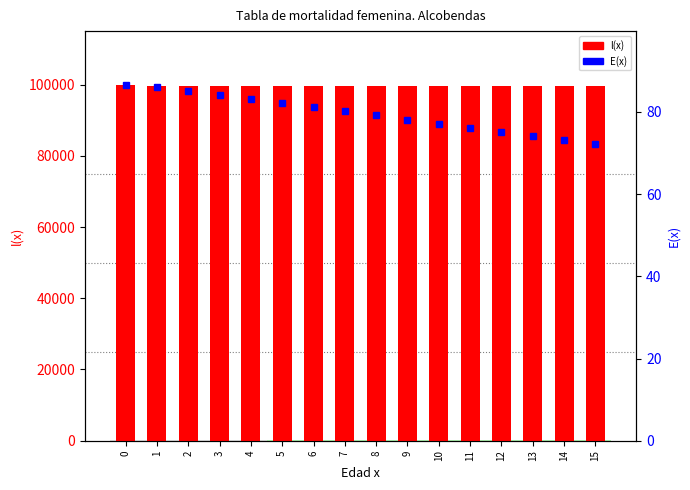

What is the value of the l(x) bar at the 6th from the left?

99463.3